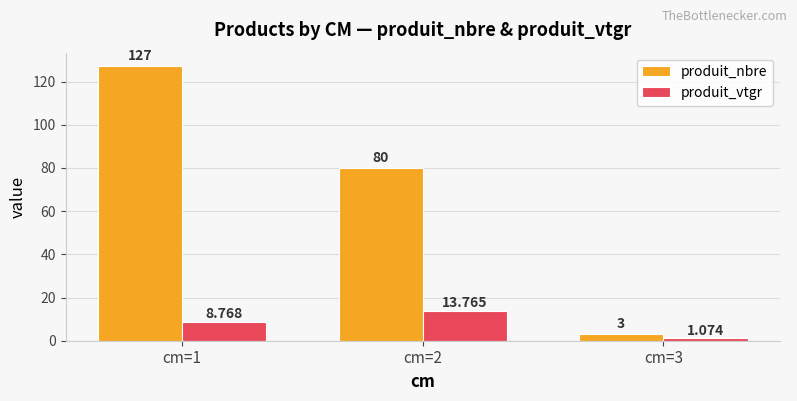

At how many categories does at least one series exceed 91?

1